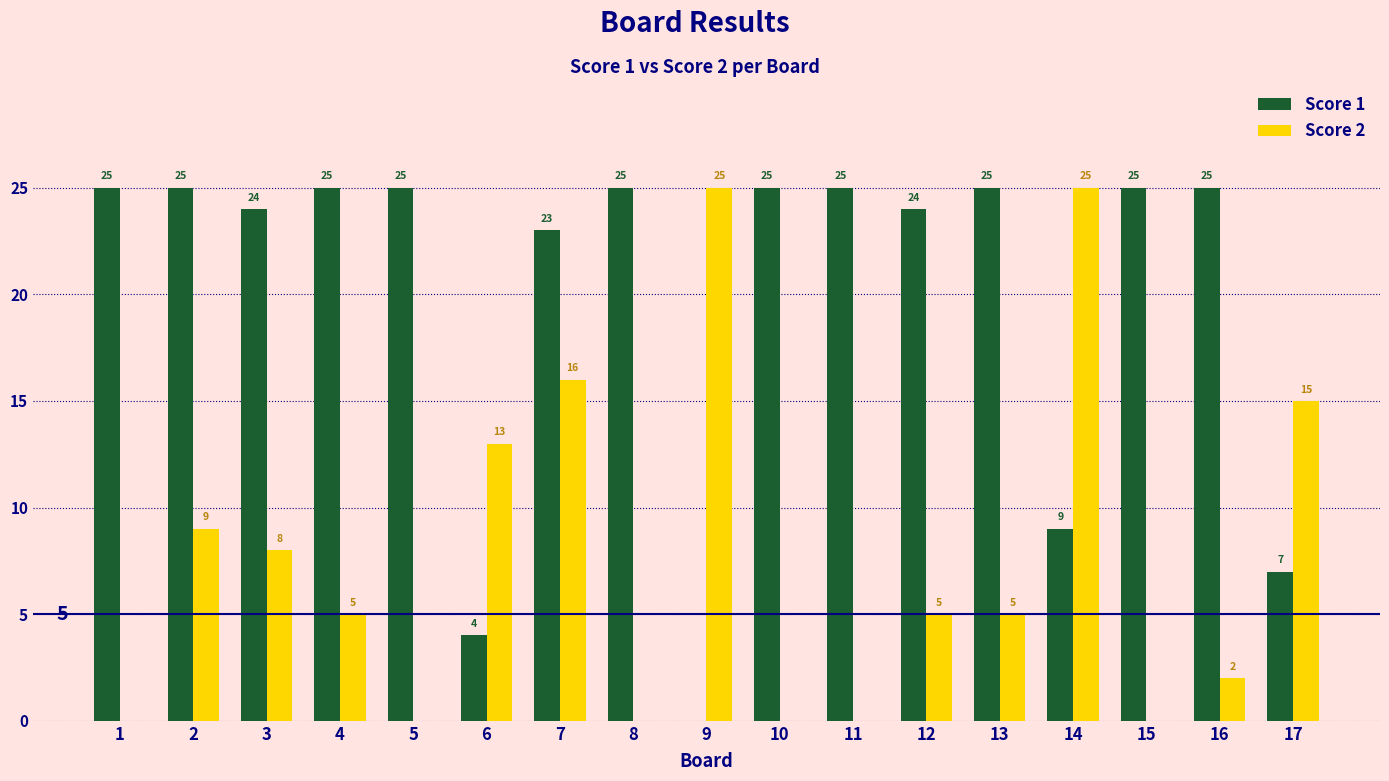

Is the value of Score 2 at 10 greater than the value of Score 1 at 5?

No